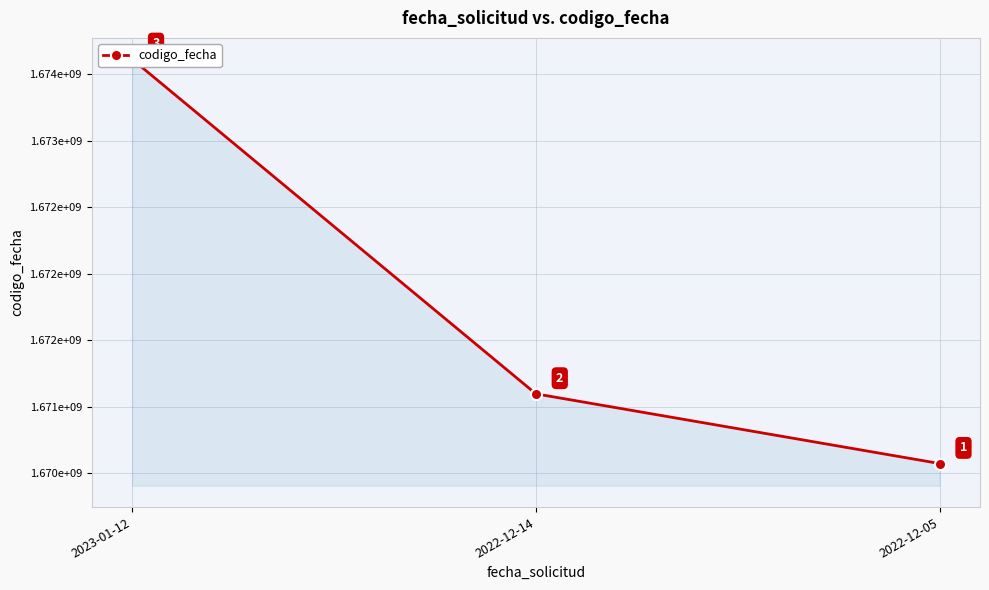

The chart shows a value of 1671097632 at 2022-12-14. True or false?

True